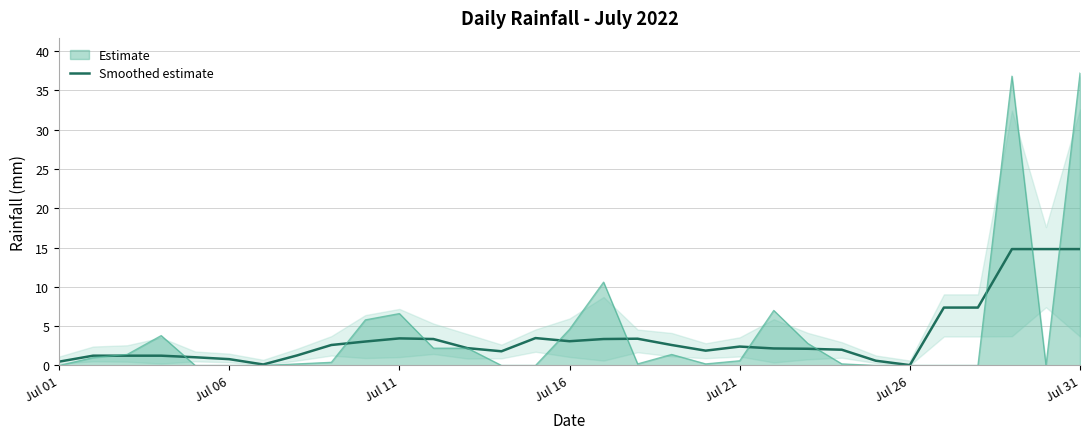

The Estimate series shows 0.6 at Jul 21. True or false?

True